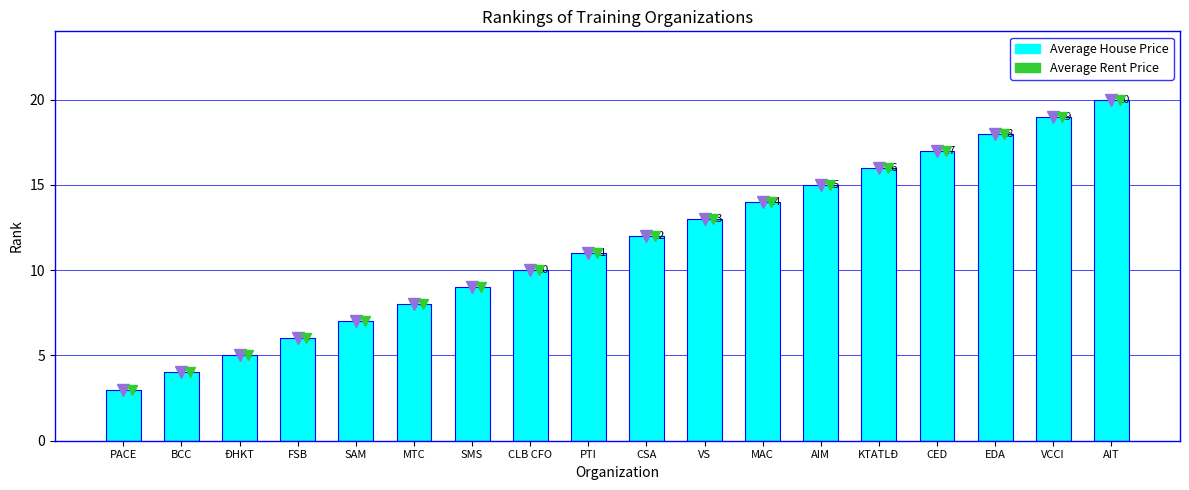

Read the value at SMS, to the nearest 10.

10